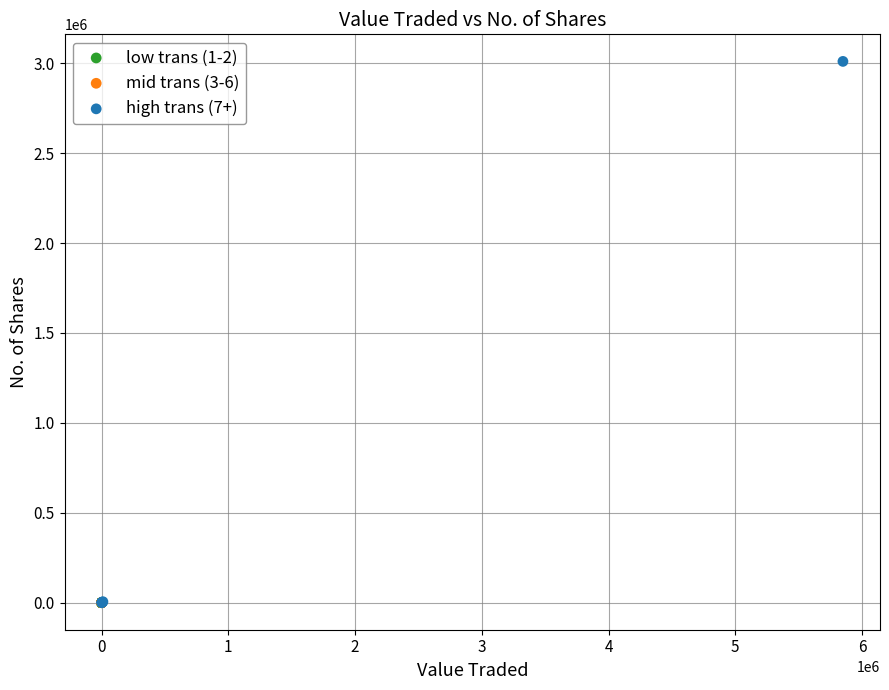

Which series reaches the maximum Y coordinate?

high trans (7+)